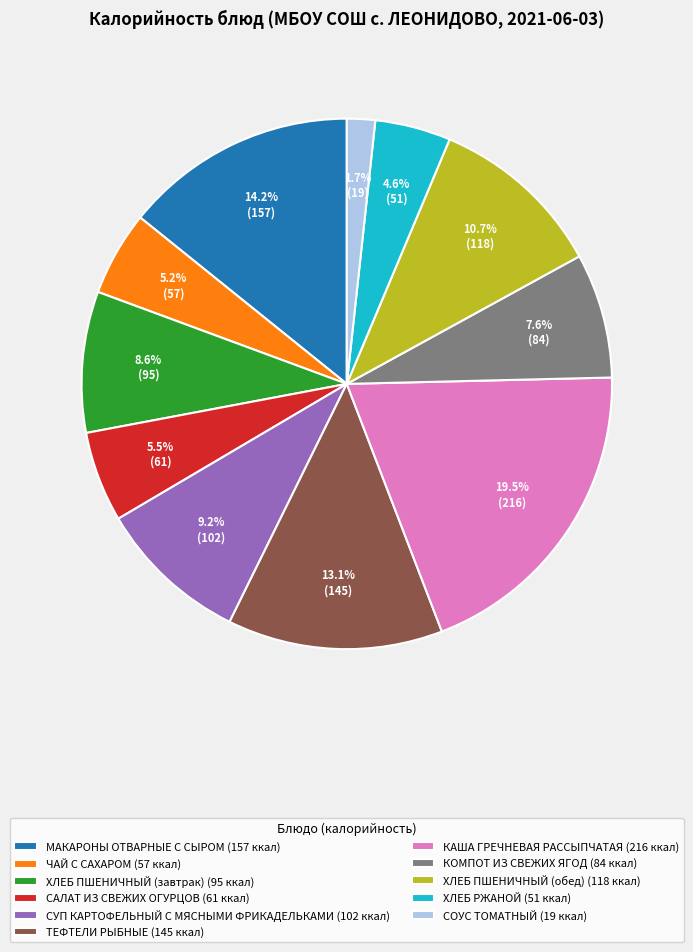

Does СОУС ТОМАТНЫЙ represent more than half of the total?

No